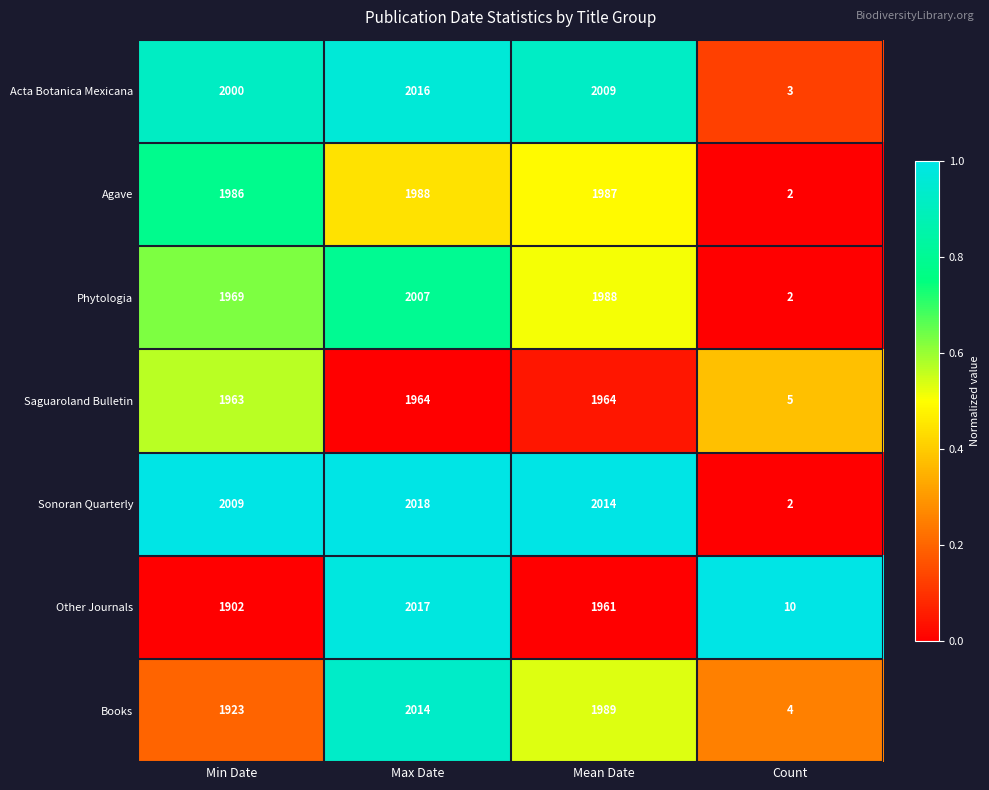

Reading left to right, what are all the values shown in this chart?

Acta Botanica Mexicana: Min Date=2000	Max Date=2016	Mean Date=2009	Count=3
Agave: Min Date=1986	Max Date=1988	Mean Date=1987	Count=2
Phytologia: Min Date=1969	Max Date=2007	Mean Date=1988	Count=2
Saguaroland Bulletin: Min Date=1963	Max Date=1964	Mean Date=1964	Count=5
Sonoran Quarterly: Min Date=2009	Max Date=2018	Mean Date=2014	Count=2
Other Journals: Min Date=1902	Max Date=2017	Mean Date=1961	Count=10
Books: Min Date=1923	Max Date=2014	Mean Date=1989	Count=4